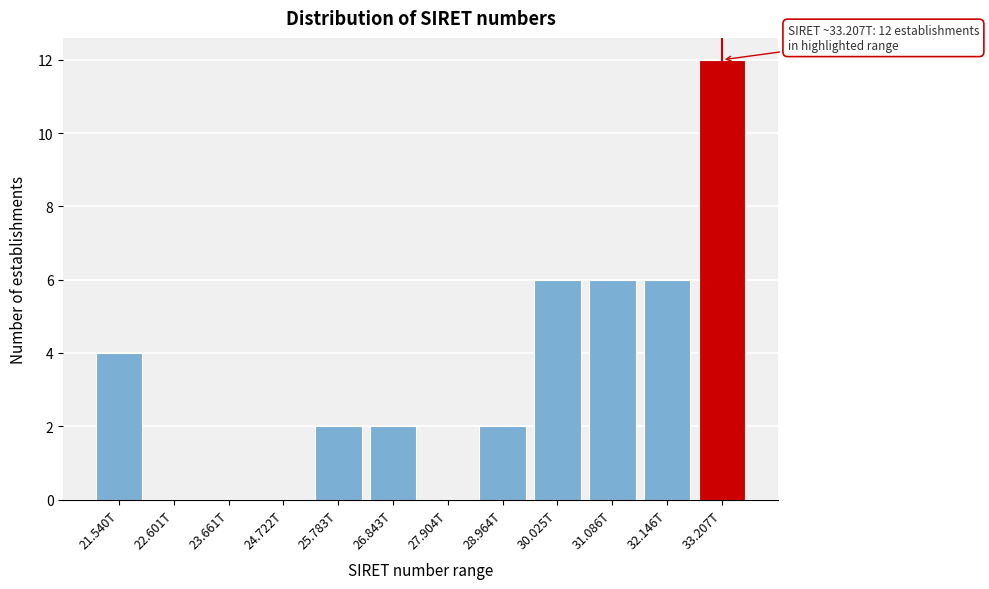

Reading left to right, transcribe all the data shown in this chart.

21.540T=4	22.601T=0	23.661T=0	24.722T=0	25.783T=2	26.843T=2	27.904T=0	28.964T=2	30.025T=6	31.086T=6	32.146T=6	33.207T=12